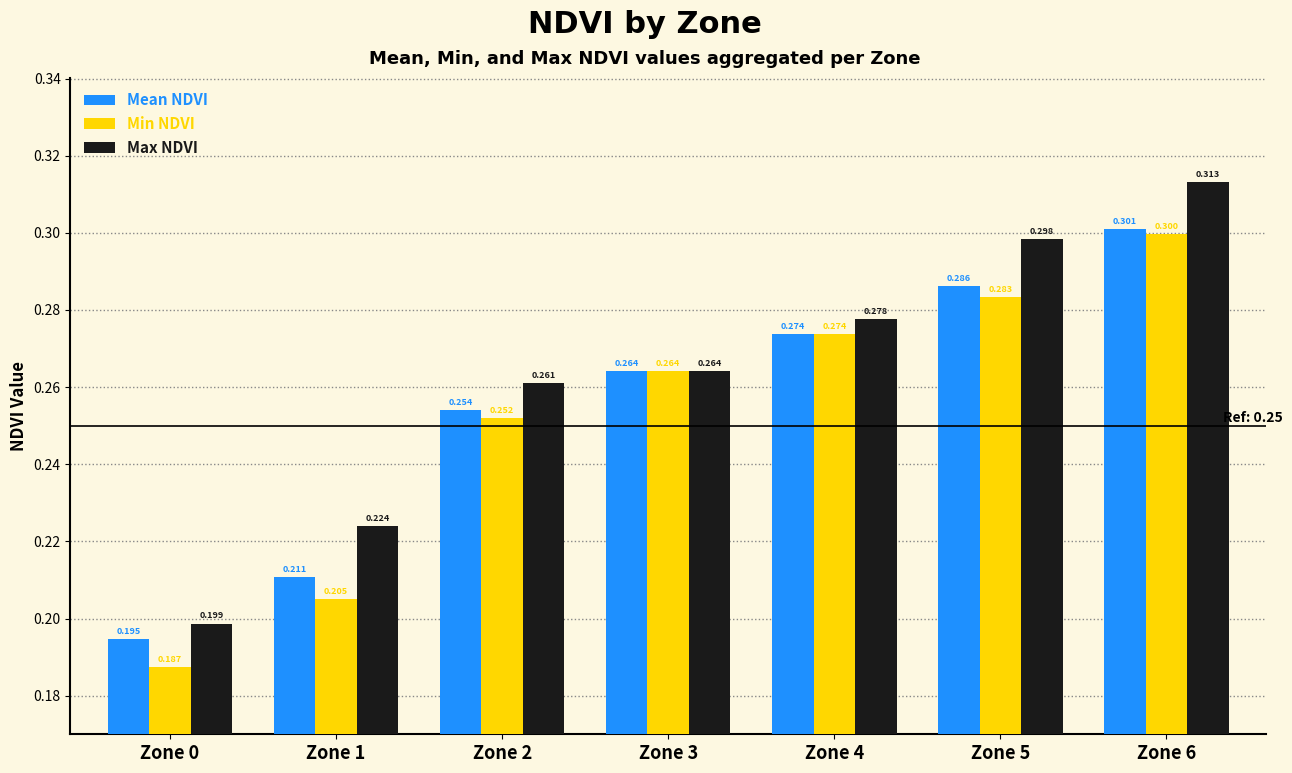

At how many categories does at least one series exceed 0?

7